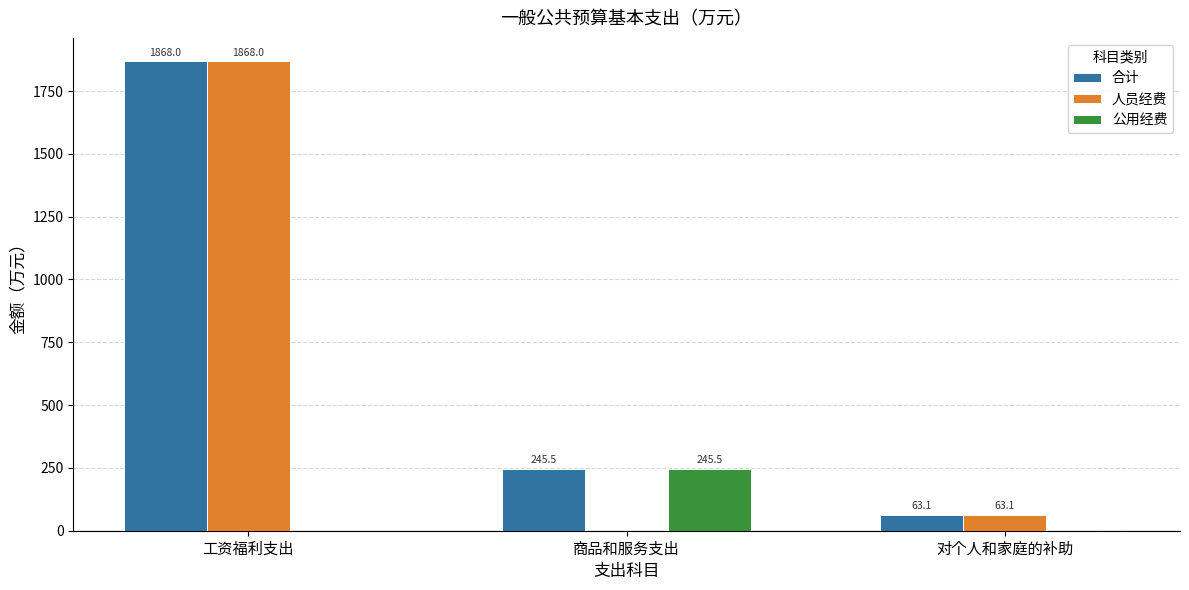

What is the sum of all 公用经费 values?

245.5